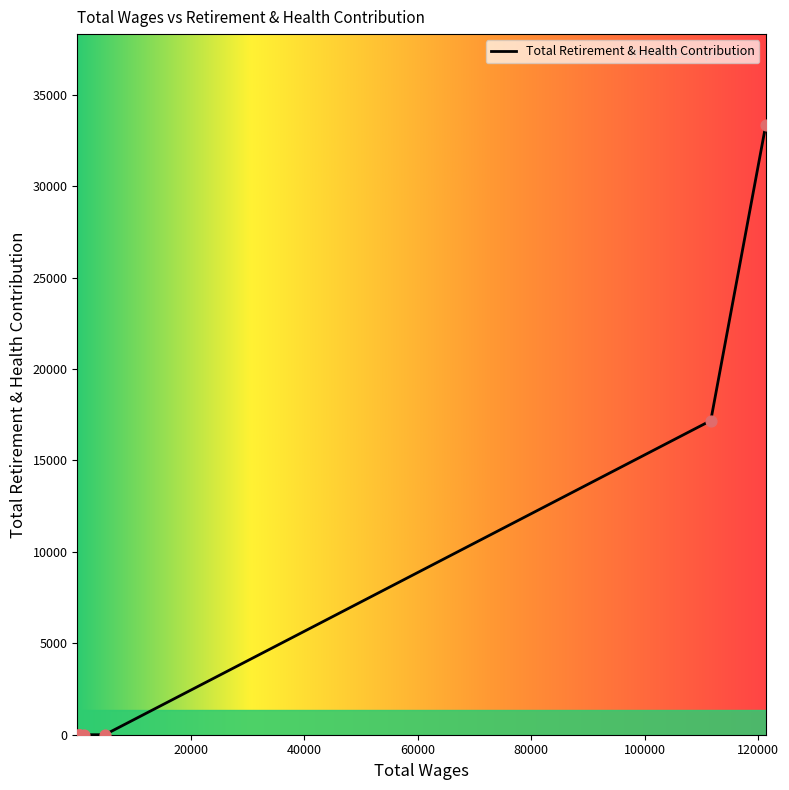

What is the maximum value shown in the chart?

33324